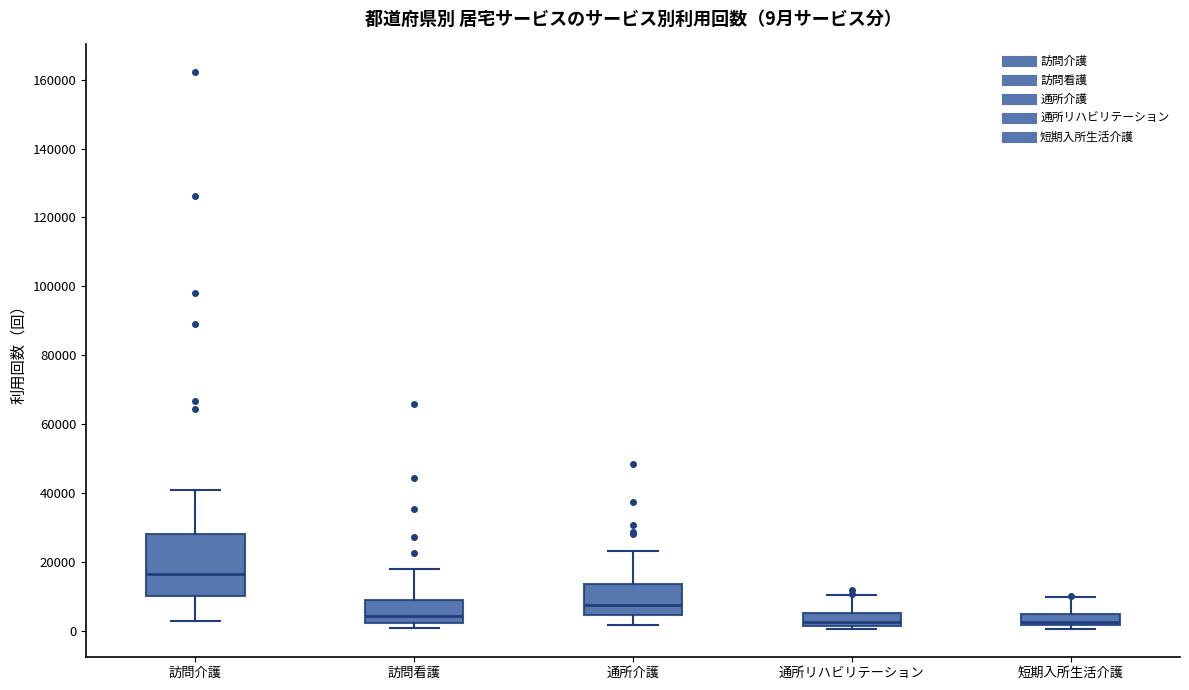

Which box has the highest median line?

訪問介護